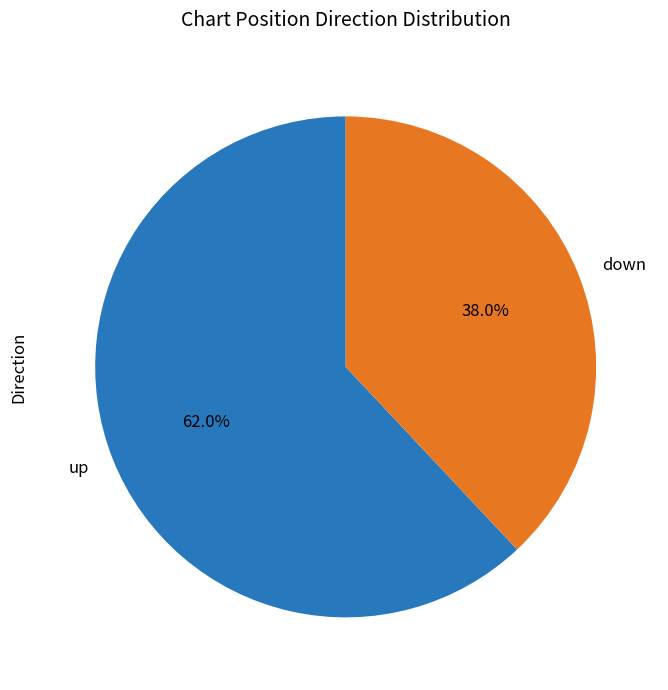

Is there any slice that represents more than half of the pie?

Yes